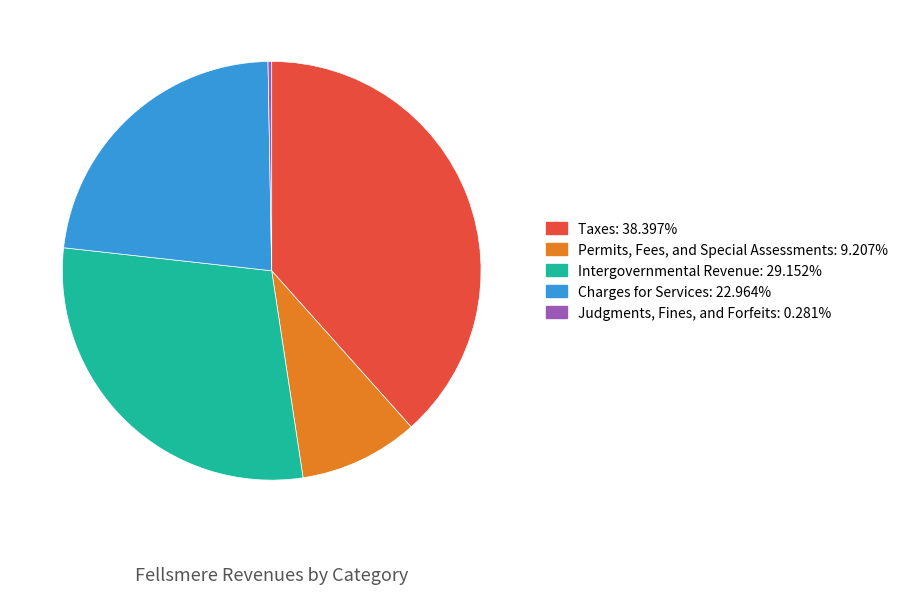

True or false: Taxes accounts for 43% of the total.

False